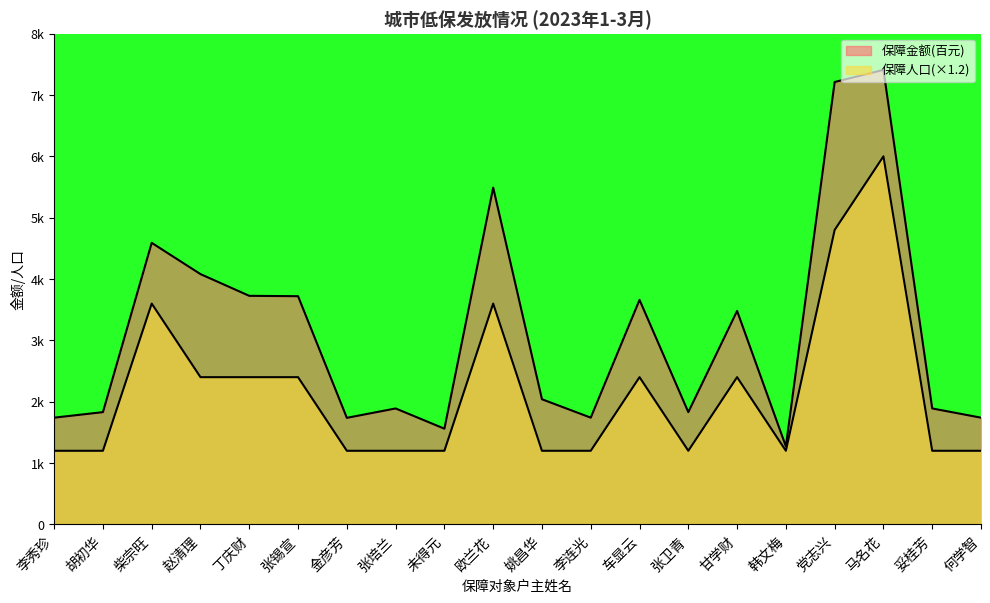

What is the label of the 1st point from the right?

何学智